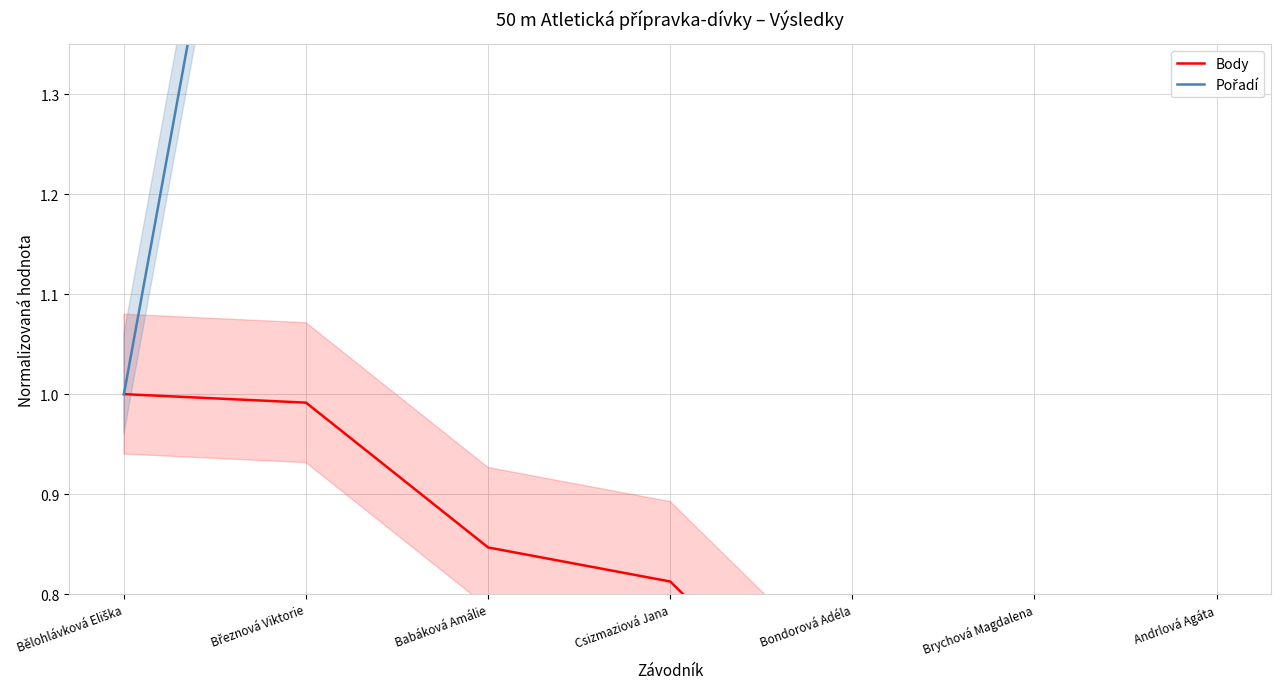

At how many categories does at least one series exceed 6?

1